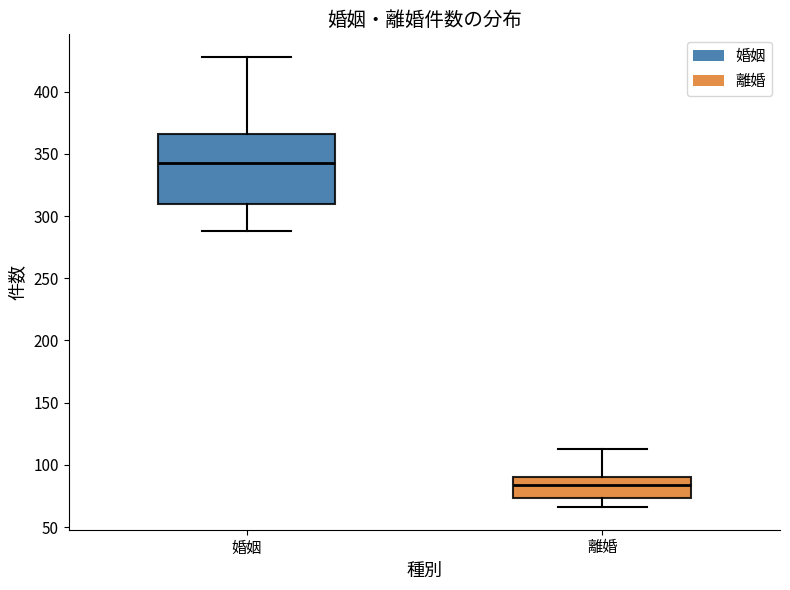

Reading left to right, transcribe this box plot: for each box, give where its median line is, the range the box spans, and where its two whiskers end, as read against the y-axis. The values are not printed on the chart, so give them approximately, as read against the axis.

婚姻: median 345, box 310 to 365, whiskers 290 to 430
離婚: median 85, box 75 to 90, whiskers 65 to 115